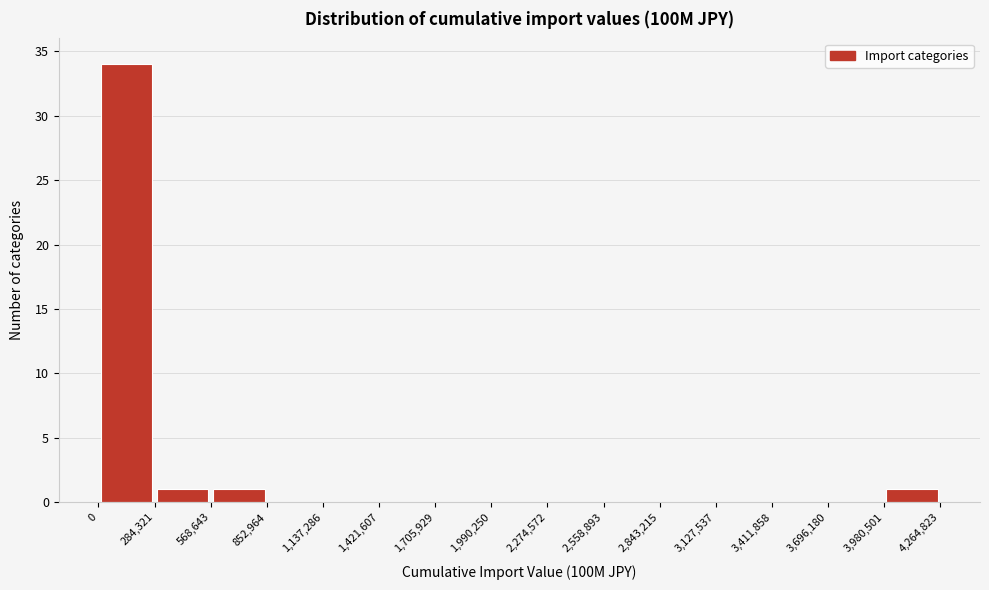

Reading left to right, list every bar in this chart as the range it spans on the x-axis followed by its height. The values are not printed on the chart, so give them approximately, as read against the axis.

0 to 284,321: 34
284,321 to 568,643: 1
568,643 to 852,964: 1
852,964 to 1,137,286: 0
1,137,286 to 1,421,607: 0
1,421,607 to 1,705,929: 0
1,705,929 to 1,990,250: 0
1,990,250 to 2,274,572: 0
2,274,572 to 2,558,893: 0
2,558,893 to 2,843,215: 0
2,843,215 to 3,127,537: 0
3,127,537 to 3,411,858: 0
3,411,858 to 3,696,180: 0
3,696,180 to 3,980,501: 0
3,980,501 to 4,264,823: 1